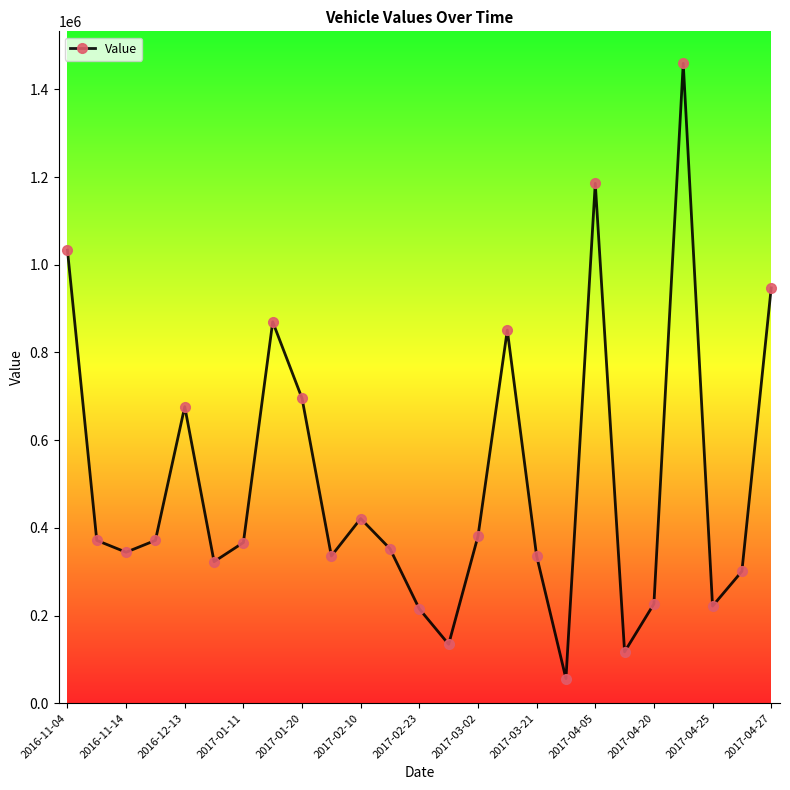

How many lines are shown in the chart?

1